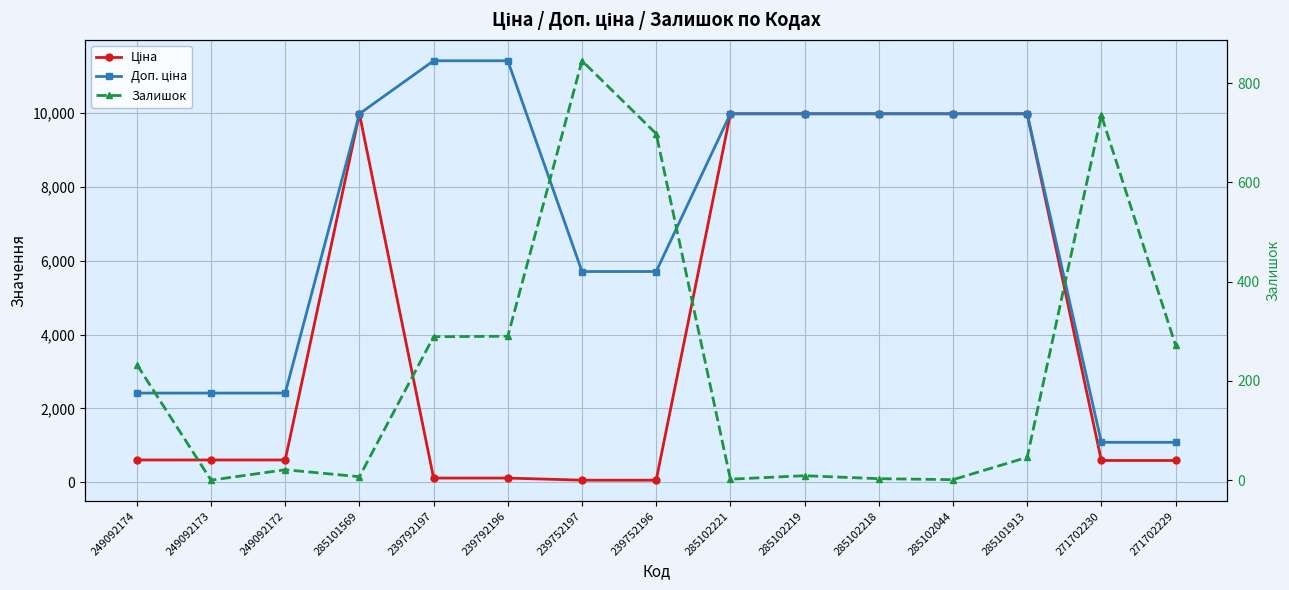

Reading left to right, what are all the values shown in this chart?

Ціна: 603.7	603.7	603.7	9975.0	114.1	114.1	57.0	57.0	9975.0	9975.0	9975.0	9975.0	9975.0	589.9	589.9
Доп. ціна: 2414.8	2414.8	2414.8	9975.0	11410.0	11410.0	5705.0	5705.0	9975.0	9975.0	9975.0	9975.0	9975.0	1081.7	1081.7
Залишок: 233.0	0.0	21.0	7.0	289.0	290.0	845.0	698.0	2.0	9.0	3.0	1.0	46.0	735.0	272.0